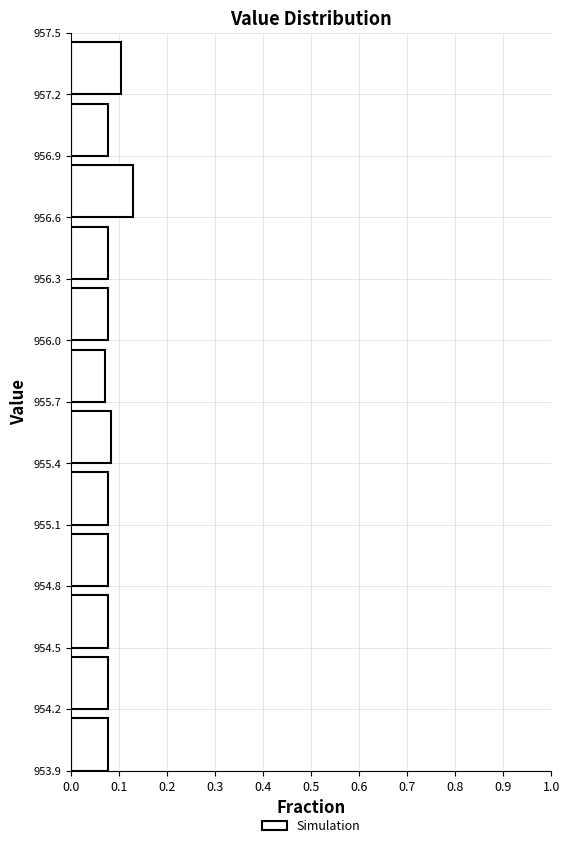

How long is the bar that spans 956.9 to 957.2 on the y-axis? The values are not printed on the chart, so give them approximately, as read against the axis.

0.08